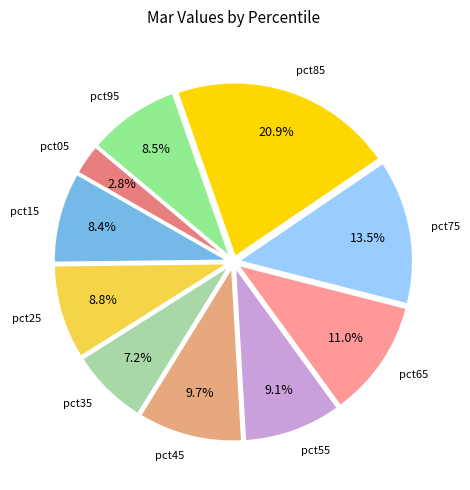

How many slices are in this pie chart?

10